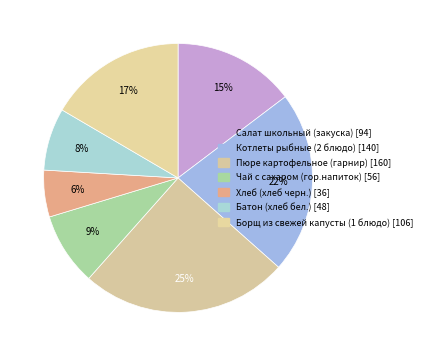

To the nearest percent, what is the difference between the Борщ из свежей капусты (1 блюдо) and Салат школьный (закуска) slice percentages?

2%